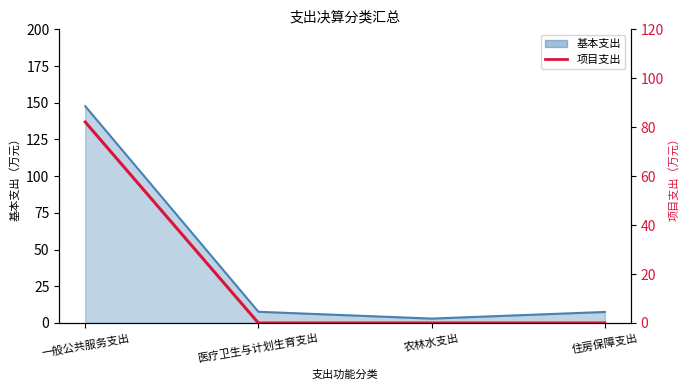

Rank the categories by value from highest to lowest.

一般公共服务支出, 医疗卫生与计划生育支出, 农林水支出, 住房保障支出